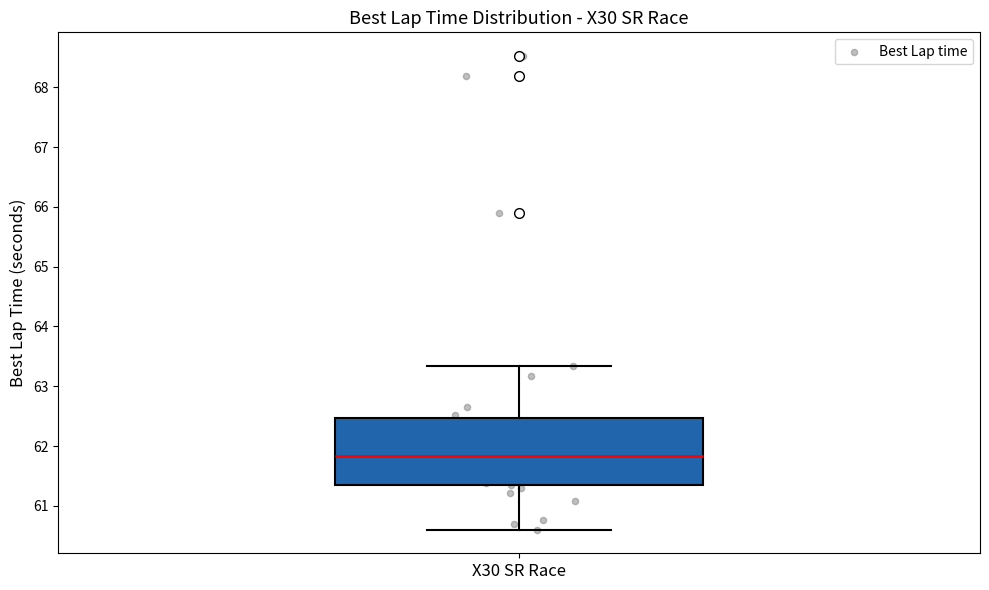

Where is the lower edge of the box for X30 SR Race on the y-axis? The values are not printed on the chart, so give them approximately, as read against the axis.

61.4